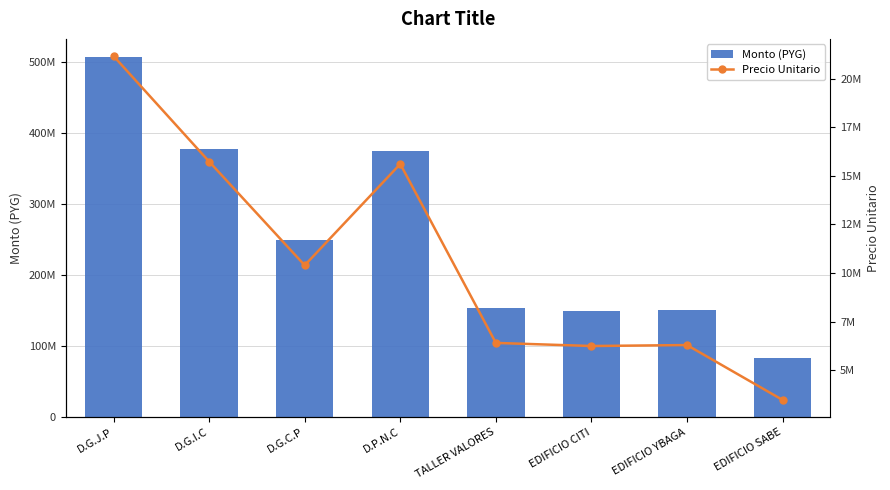

What are all the series names shown in the legend?

Monto (PYG), Precio Unitario